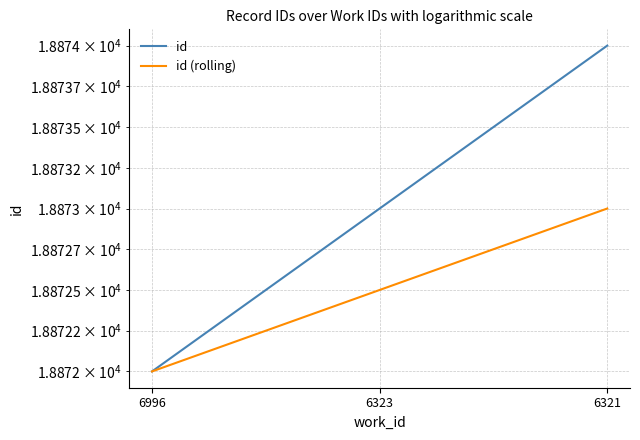

Reading left to right, extract all data points from this chart.

id: 18872.0	18873.0	18874.0
id (rolling): 18872.0	18872.5	18873.0